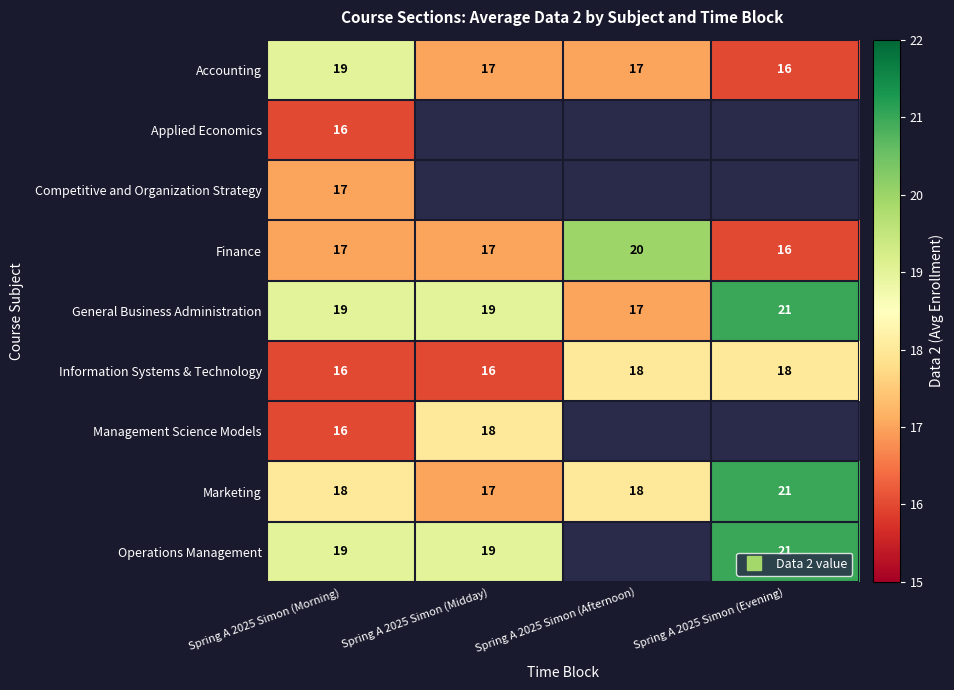

Rank the series by their maximum value, from lowest to highest.

Applied Economics, Competitive and Organization Strategy, Information Systems & Technology, Management Science Models, Accounting, Finance, General Business Administration, Marketing, Operations Management